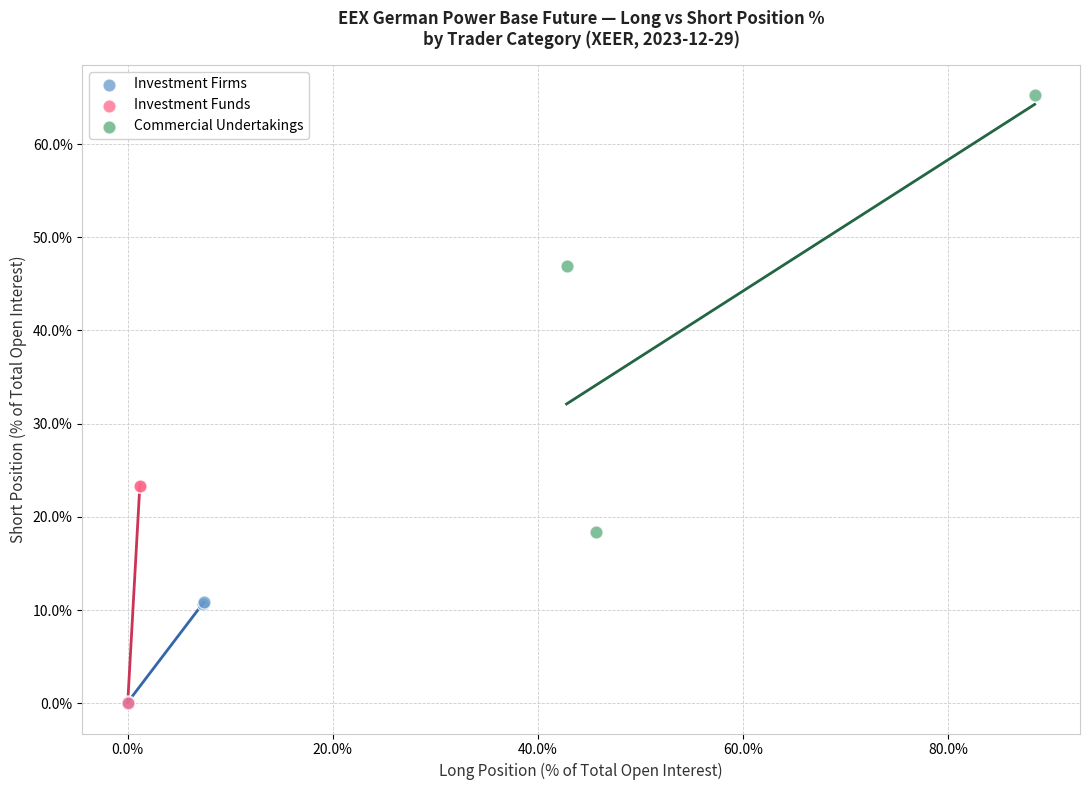

Which series has the widest spread of Y values?

Commercial Undertakings